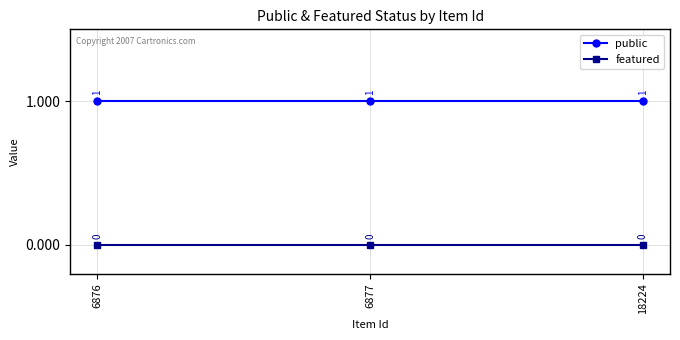

Reading left to right, what are all the values shown in this chart?

public: 1	1	1
featured: 0	0	0